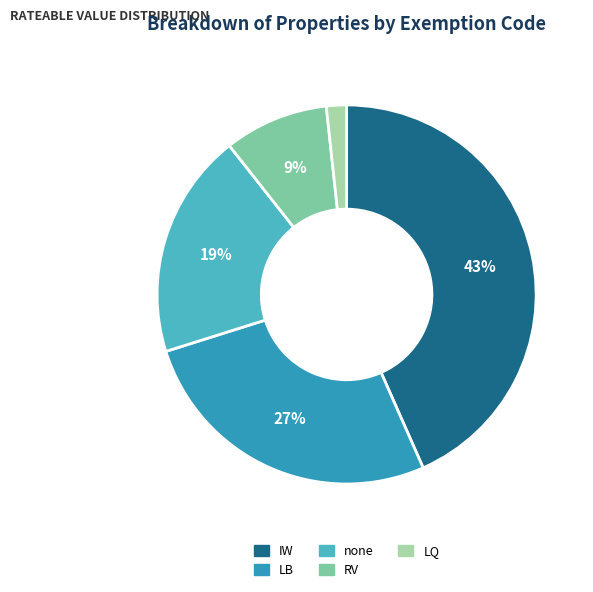

Is there any slice that represents more than half of the pie?

No